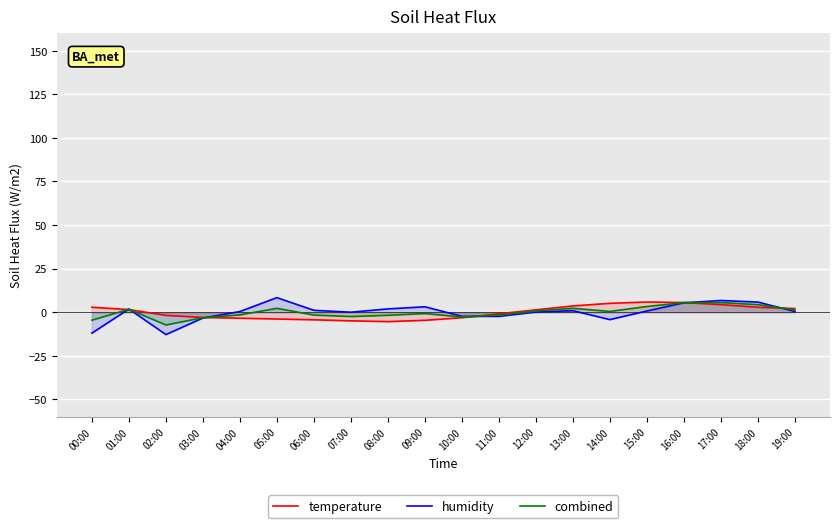

Rank the series at 10:00 from lowest to highest value.

temperature, combined, humidity